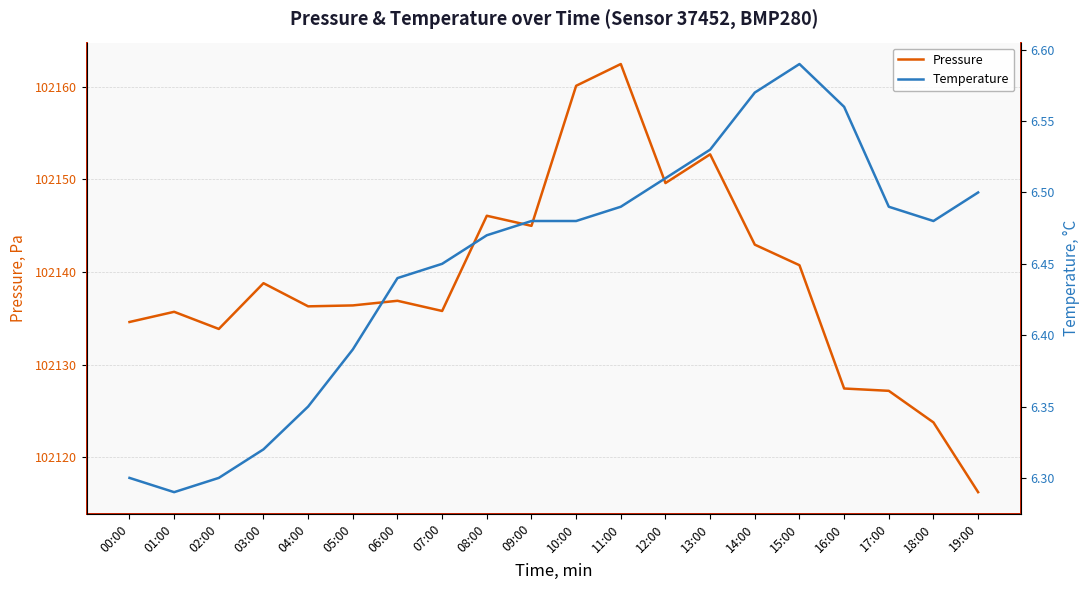

What is the sum of all pressure values?

2042782.3